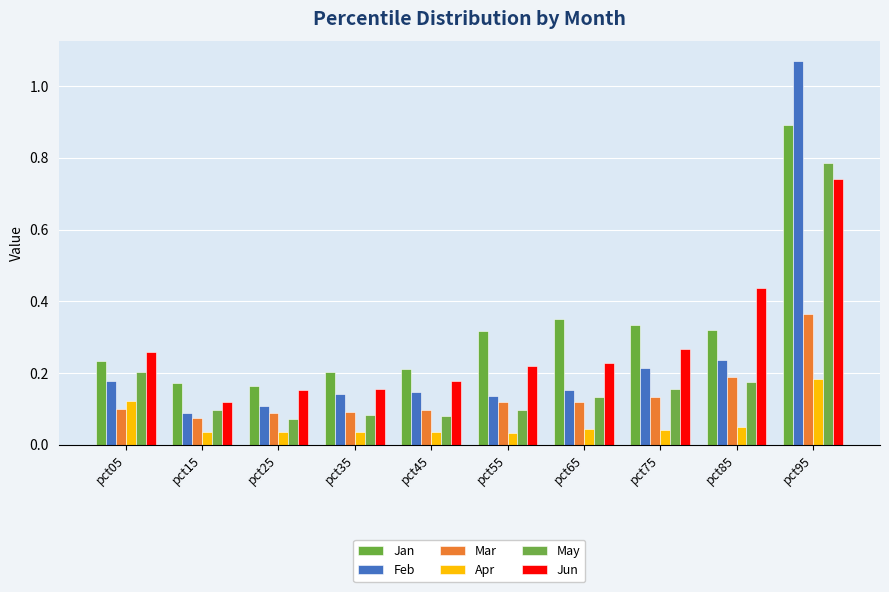

Reading left to right, list all the values displayed in this chart.

Jan: pct05=0.2	pct15=0.2	pct25=0.2	pct35=0.2	pct45=0.2	pct55=0.3	pct65=0.3	pct75=0.3	pct85=0.3	pct95=0.9
Feb: pct05=0.2	pct15=0.1	pct25=0.1	pct35=0.1	pct45=0.1	pct55=0.1	pct65=0.2	pct75=0.2	pct85=0.2	pct95=1.1
Mar: pct05=0.1	pct15=0.1	pct25=0.1	pct35=0.1	pct45=0.1	pct55=0.1	pct65=0.1	pct75=0.1	pct85=0.2	pct95=0.4
Apr: pct05=0.1	pct15=0.0	pct25=0.0	pct35=0.0	pct45=0.0	pct55=0.0	pct65=0.0	pct75=0.0	pct85=0.1	pct95=0.2
May: pct05=0.2	pct15=0.1	pct25=0.1	pct35=0.1	pct45=0.1	pct55=0.1	pct65=0.1	pct75=0.2	pct85=0.2	pct95=0.8
Jun: pct05=0.3	pct15=0.1	pct25=0.2	pct35=0.2	pct45=0.2	pct55=0.2	pct65=0.2	pct75=0.3	pct85=0.4	pct95=0.7